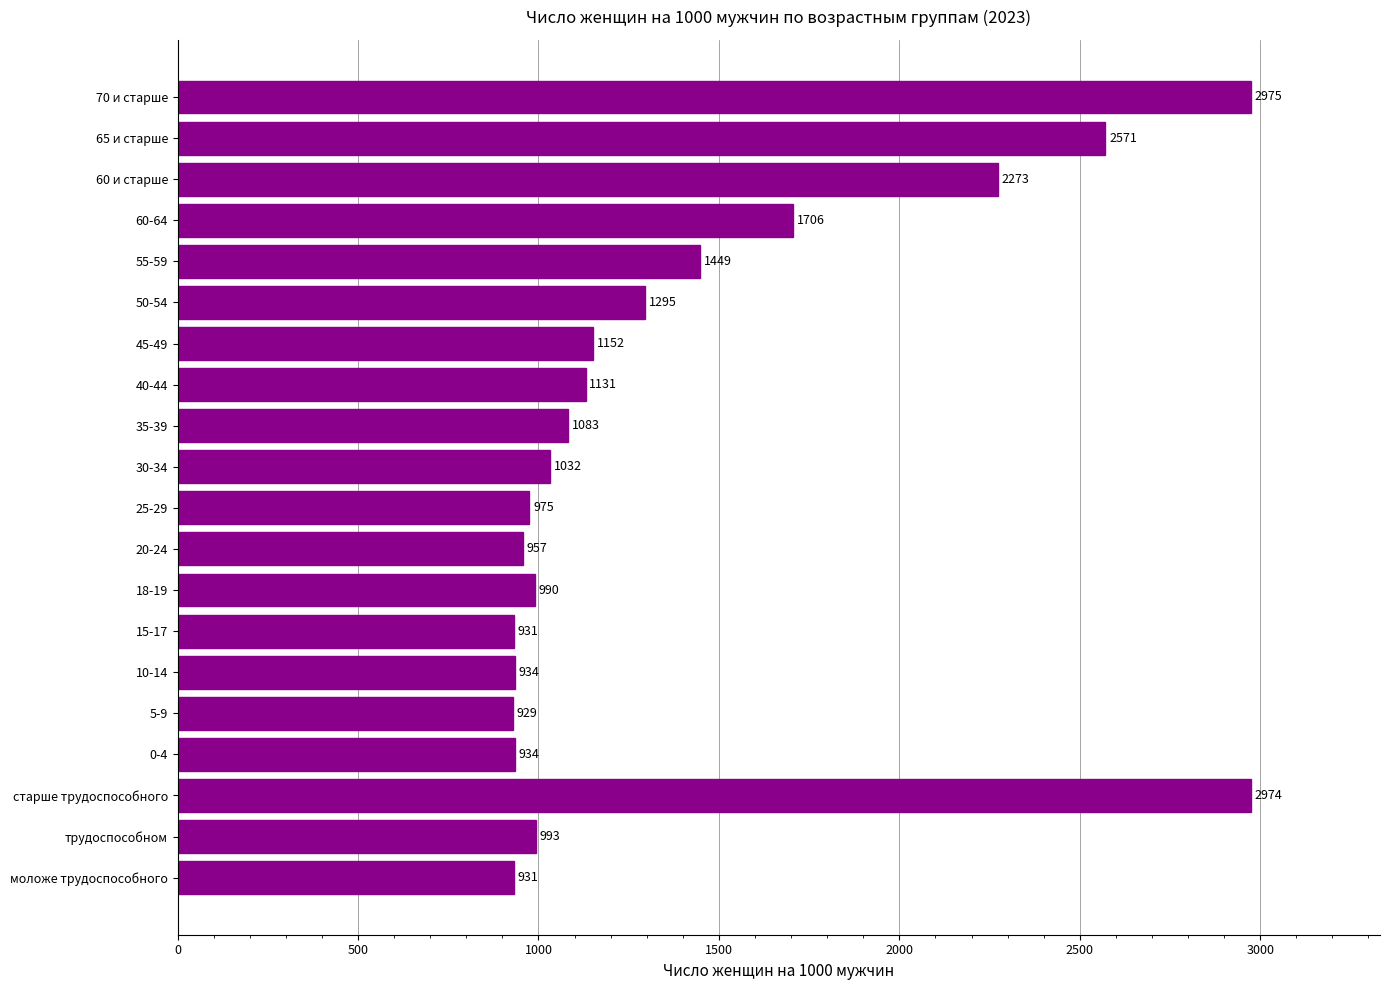

What is the change in value from старше трудоспособного to 60-64?

-1268